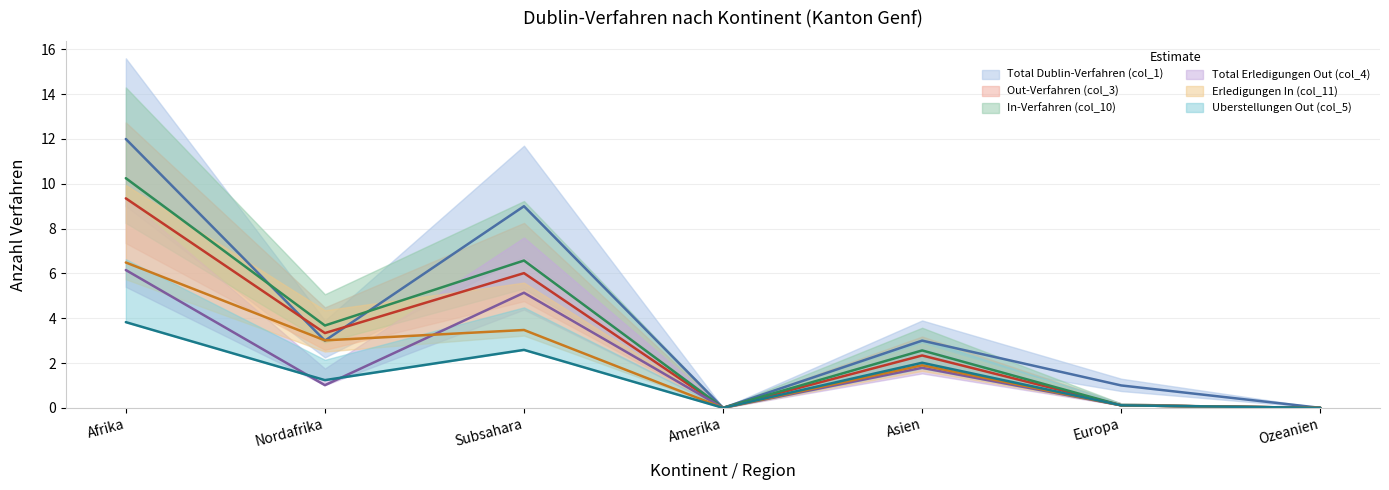

Which category has the lowest value in the Out-Verfahren (col_3) series?

Amerika